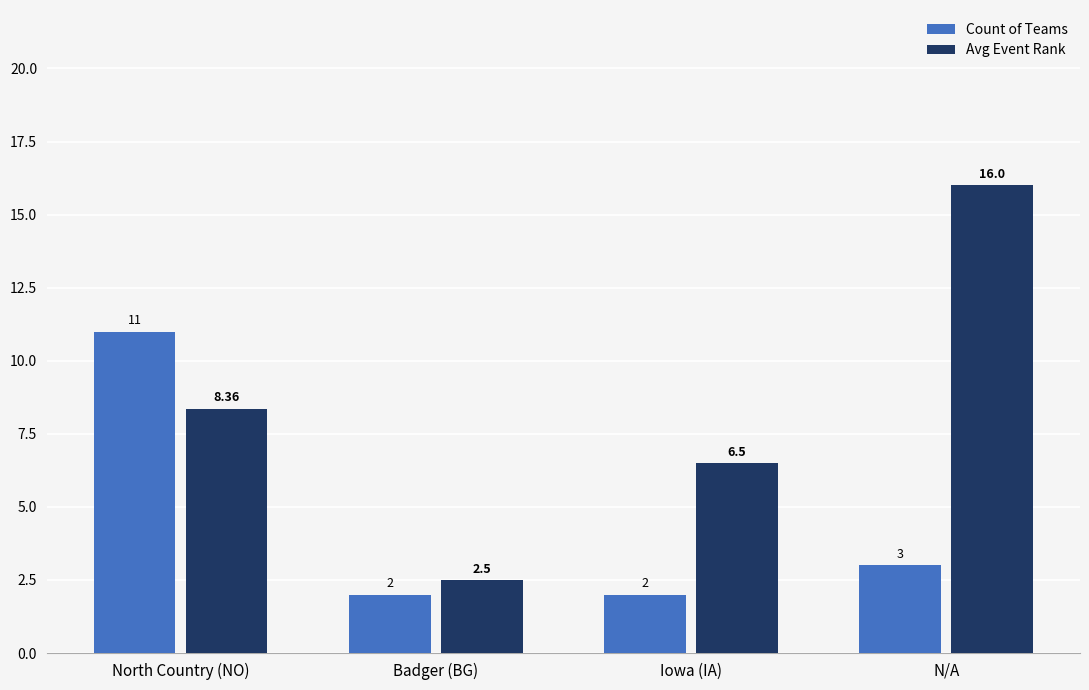

What is the maximum value for Avg Event Rank?

16.0